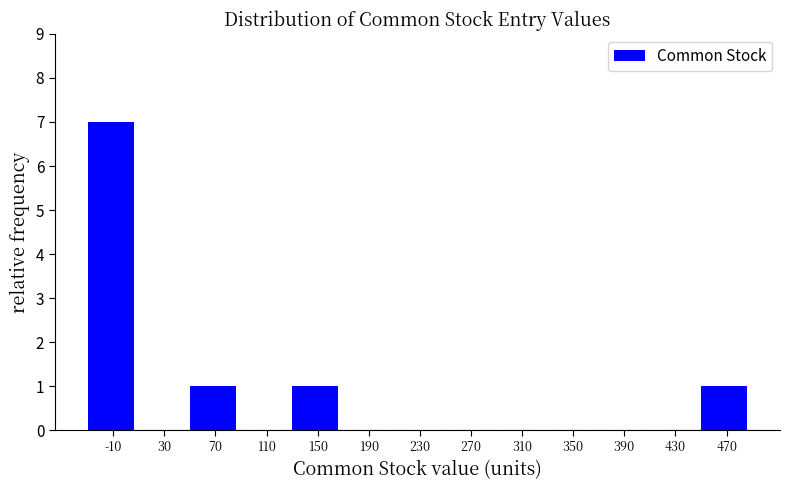

Reading right to left, extract all data points from this chart.

470=1	430=0	390=0	350=0	310=0	270=0	230=0	190=0	150=1	110=0	70=1	30=0	-10=7